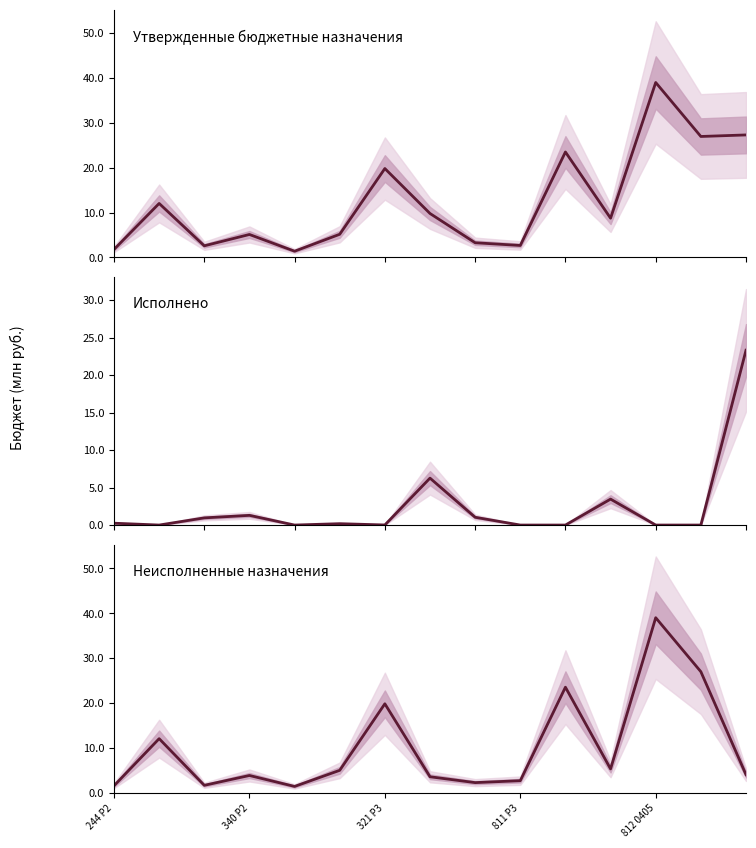

What is the sum of all Исполнено values?

36.7